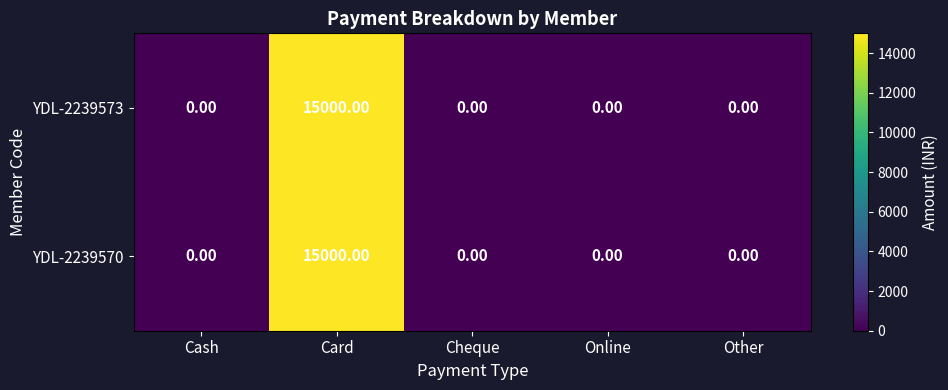

At which category is the sum across all series the highest?

Card